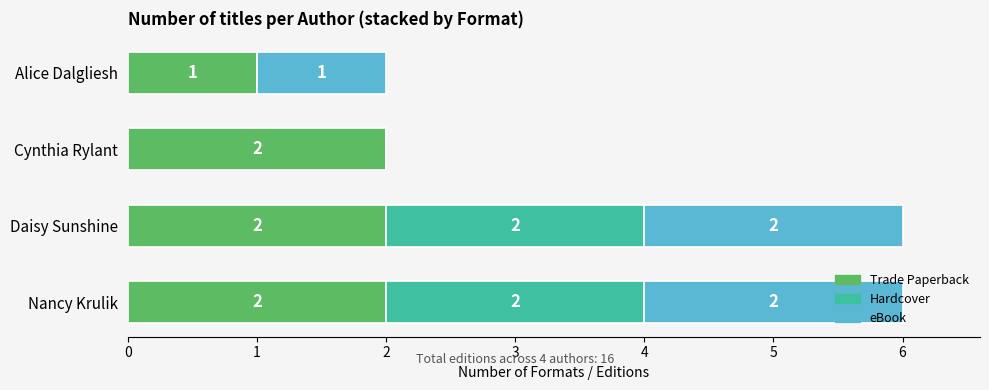

True or false: Trade Paperback has a value of 1 at Alice Dalgliesh.

True